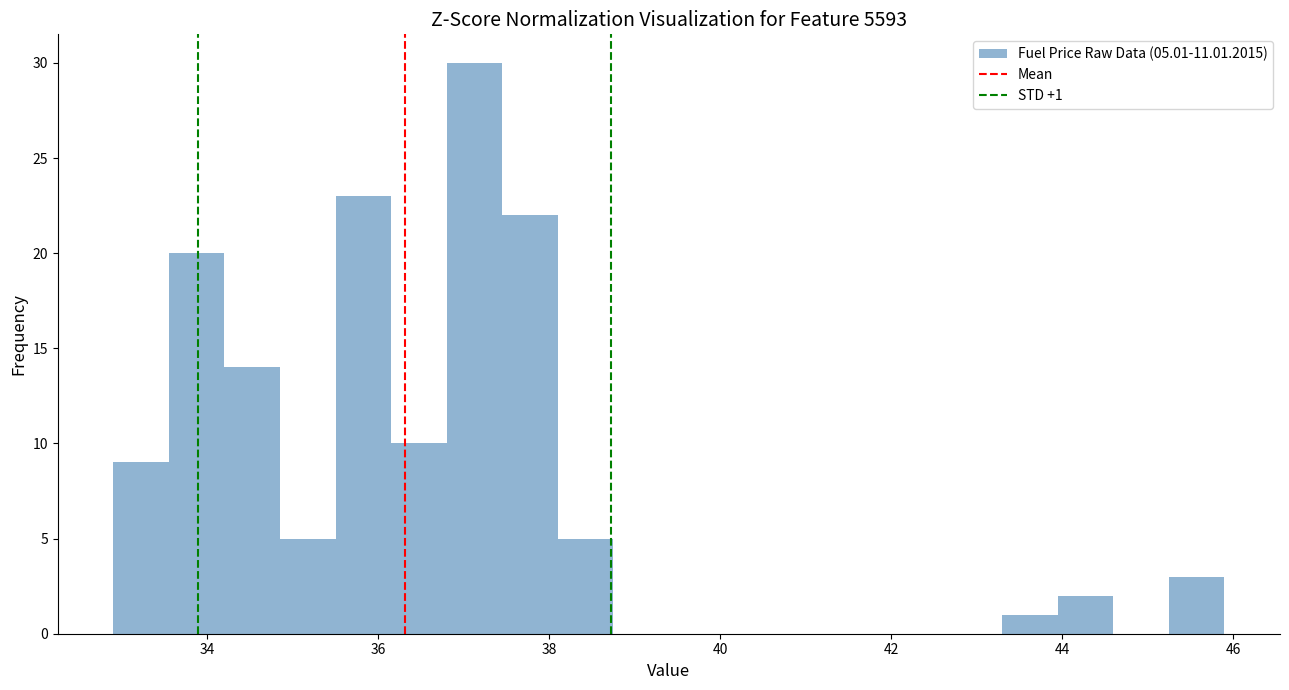

Read against the x-axis, roughly where is the centre of the tallest bar?

37.2